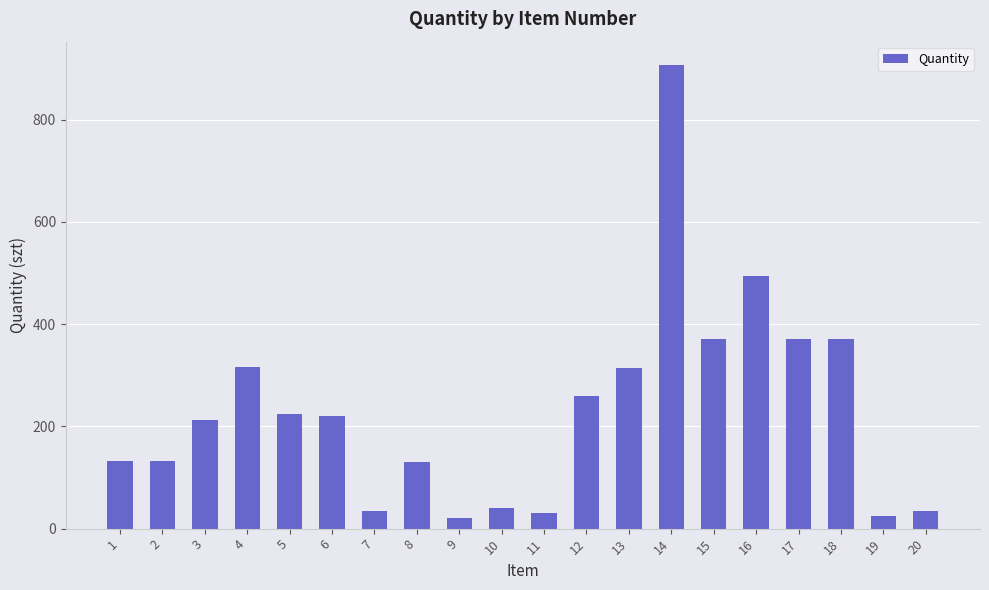

What is the greatest value displayed?

907